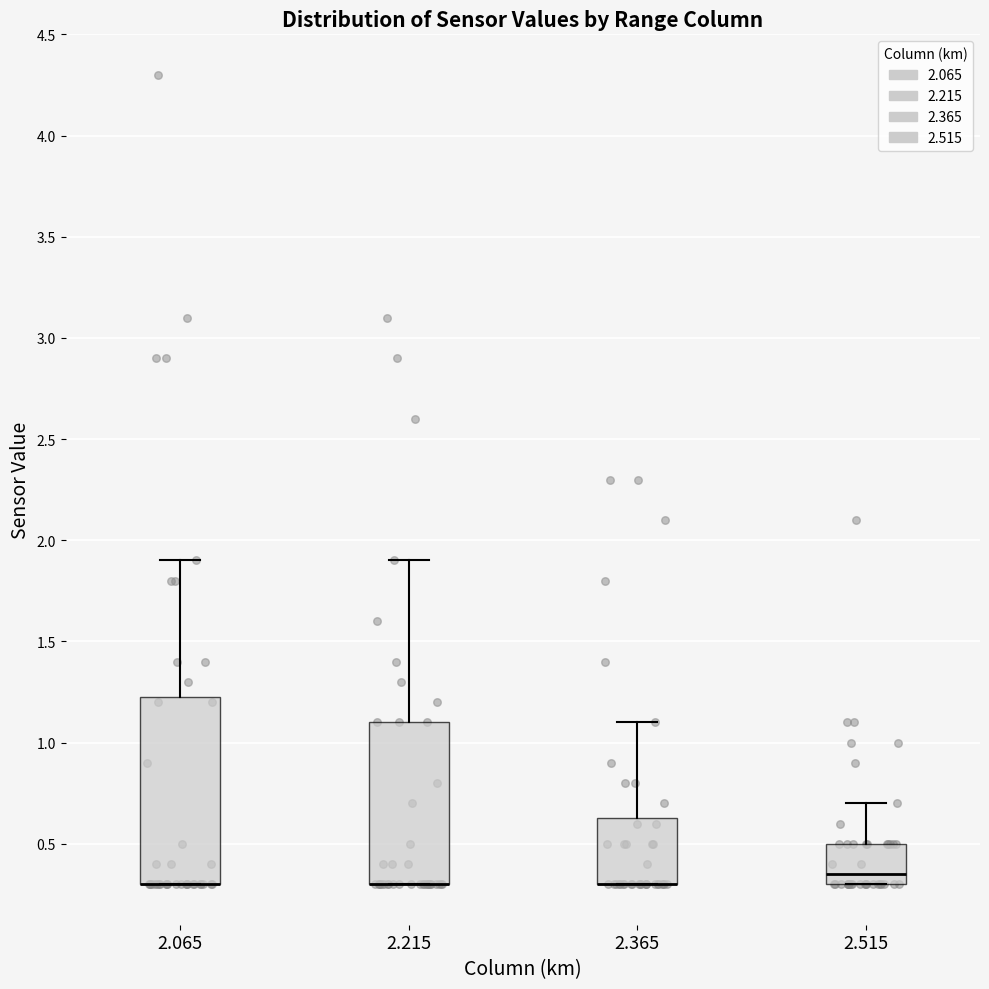

Reading left to right, transcribe this box plot: for each box, give where its median line is, the range the box spans, and where its two whiskers end, as read against the y-axis. The values are not printed on the chart, so give them approximately, as read against the axis.

2.065: median 0.30 (drawn on the box's lower edge), box 0.30 to 1.25, whiskers 0.30 to 1.90
2.215: median 0.30 (drawn on the box's lower edge), box 0.30 to 1.10, whiskers 0.30 to 1.90
2.365: median 0.30 (drawn on the box's lower edge), box 0.30 to 0.65, whiskers 0.30 to 1.10
2.515: median 0.35, box 0.30 to 0.50, whiskers 0.30 to 0.70